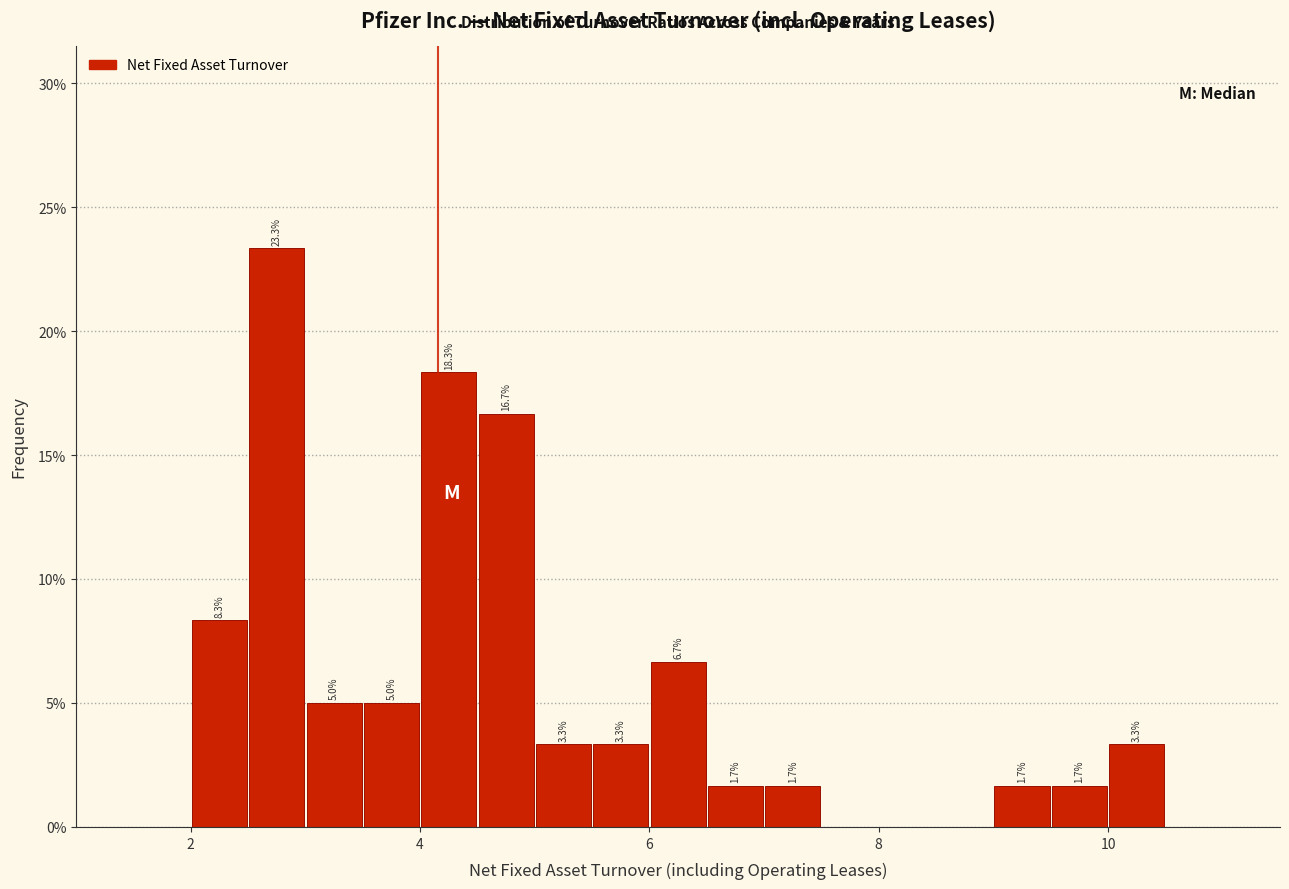

Around what value on the x-axis is the tallest bar? Give the approximate position of its centre, as read against the axis.

2.8